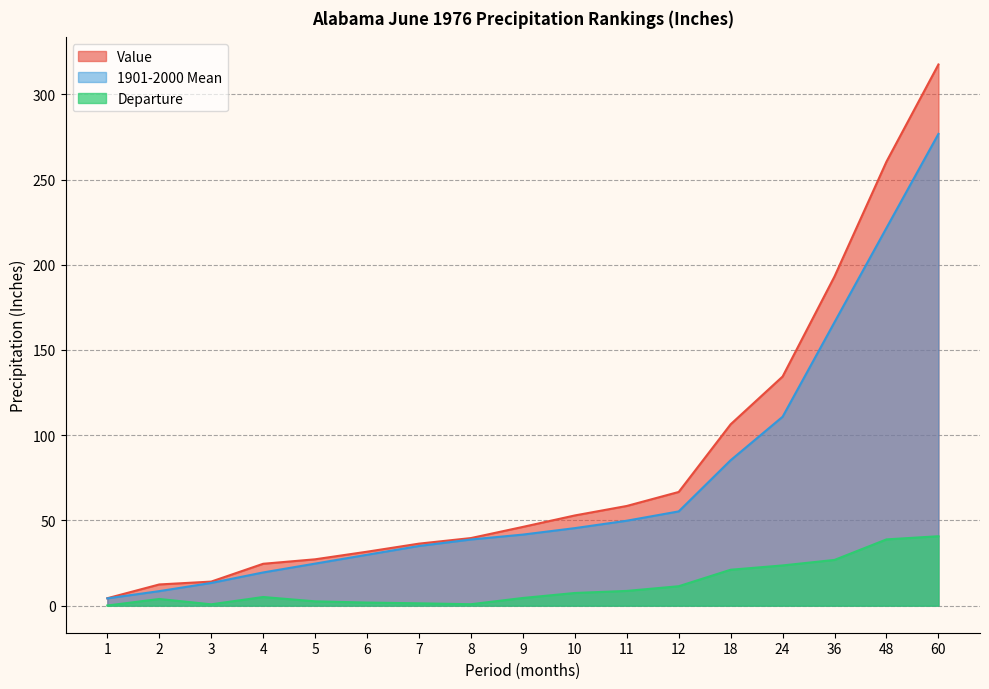

Which has a higher value, 11 or 8?

11